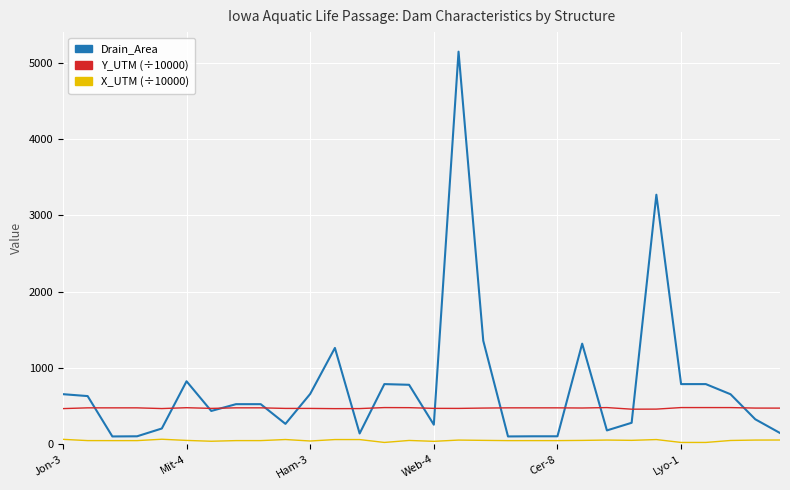

True or false: X_UTM (÷10000) and Y_UTM (÷10000) intersect in this chart.

False